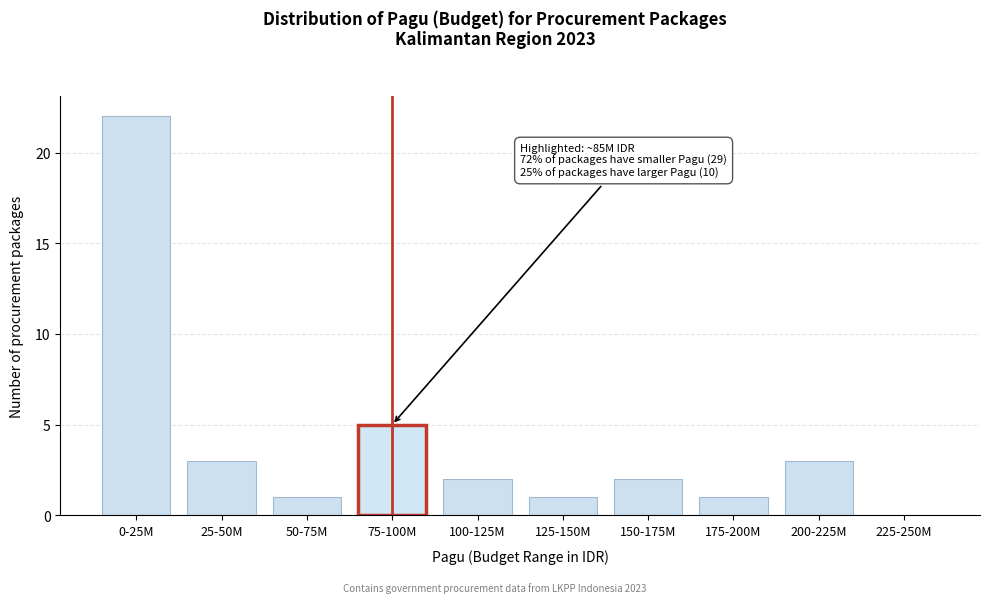

Reading left to right, list all the values displayed in this chart.

0-25M=22	25-50M=3	50-75M=1	75-100M=5	100-125M=2	125-150M=1	150-175M=2	175-200M=1	200-225M=3	225-250M=0